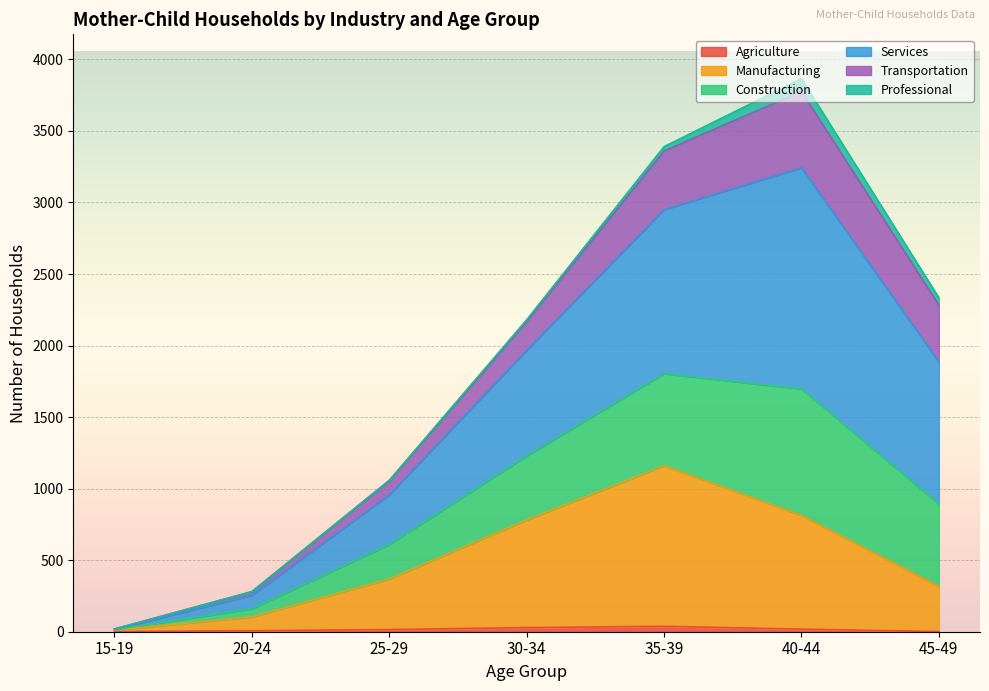

At which label is Transportation closest to 964?

40-44